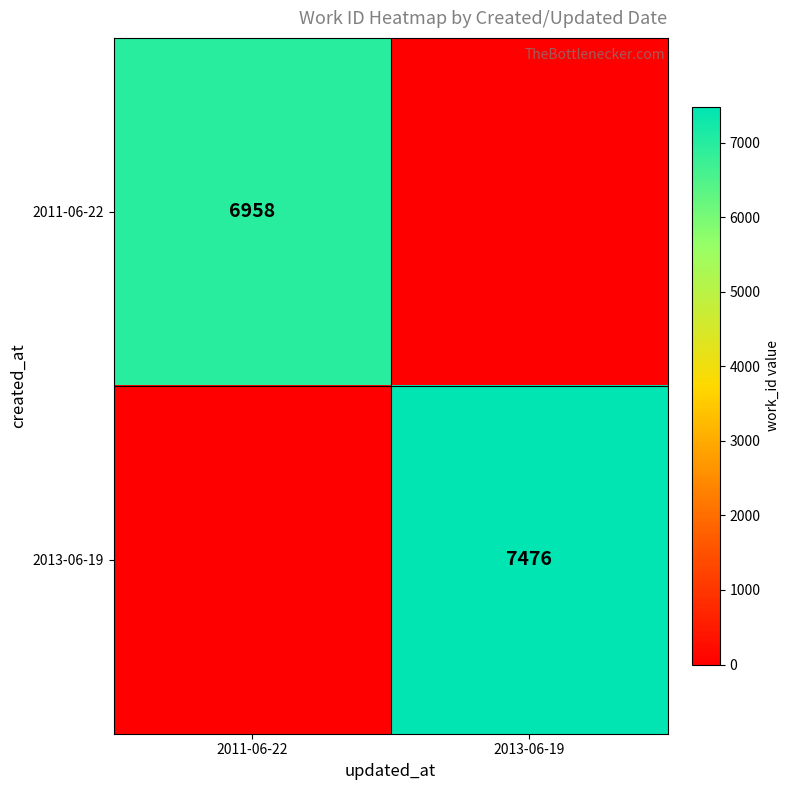

Is the value of 2013-06-19 at 2013-06-19 greater than the value of 2011-06-22 at 2011-06-22?

Yes